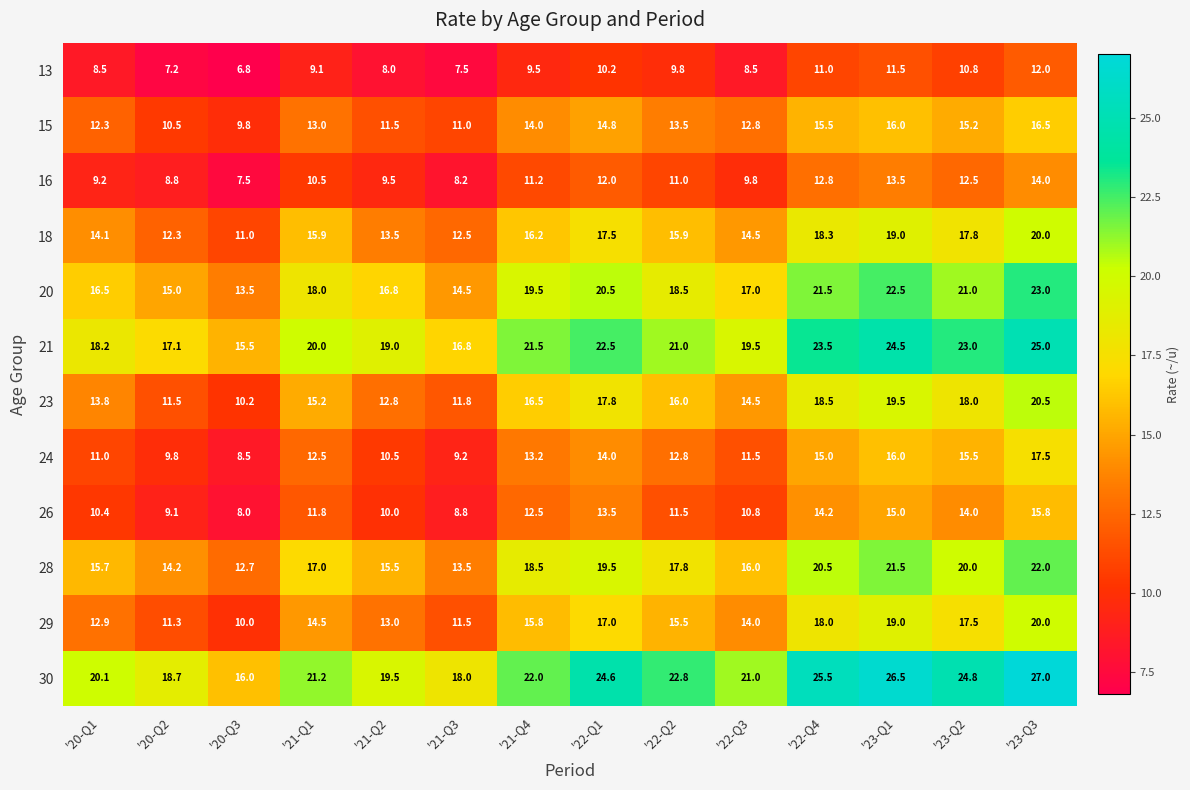

What is the sum of all 15 values?

186.4